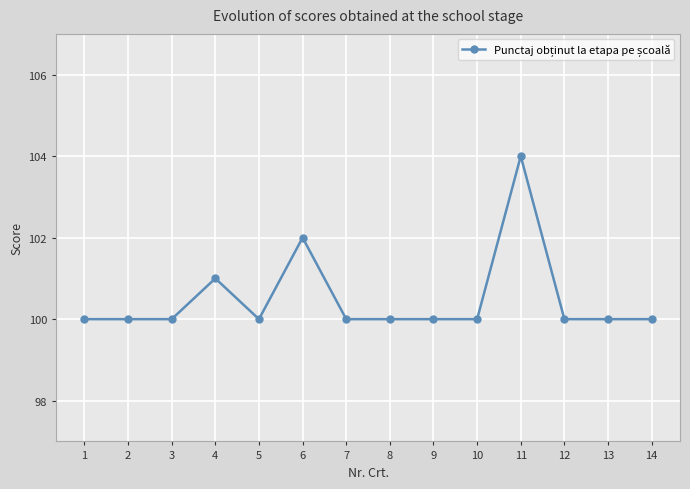

The chart shows a value of 148 at 13. True or false?

False